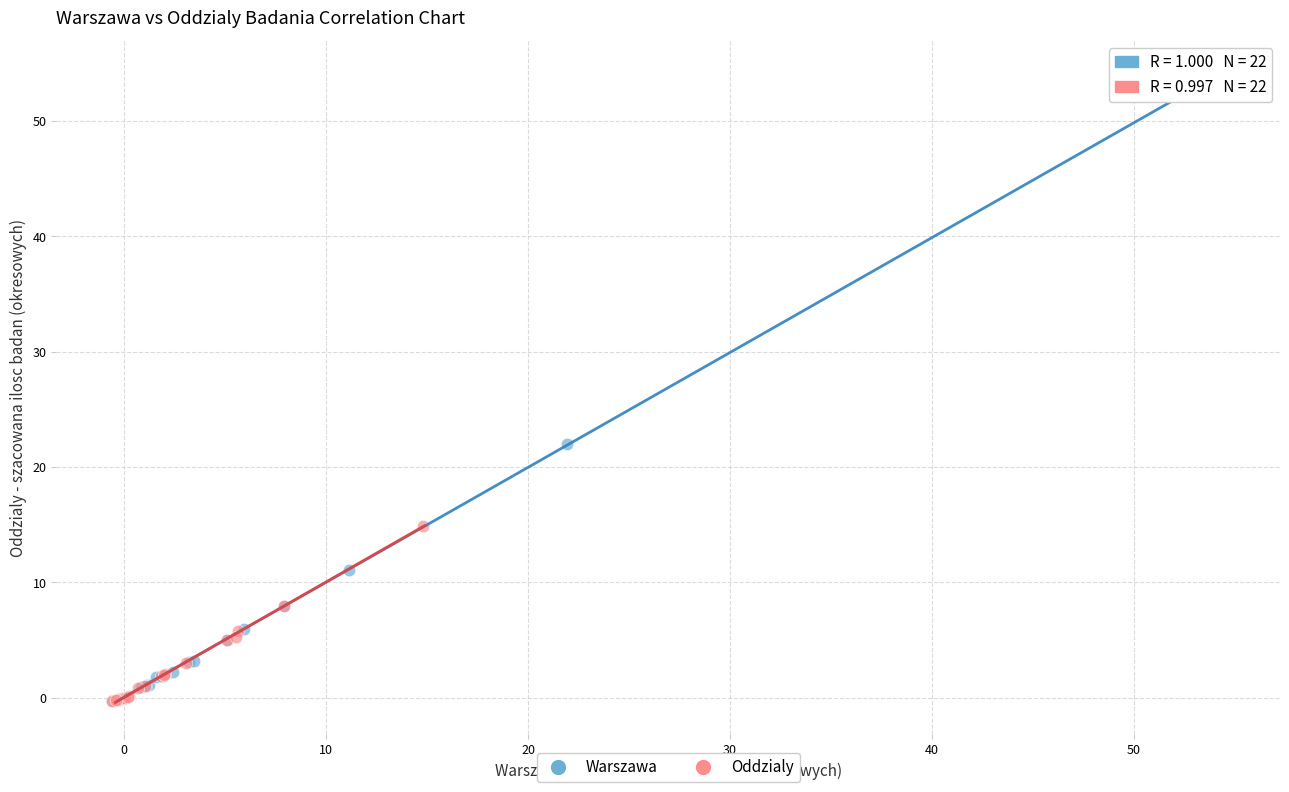

Which series contains the highest Y value?

Warszawa